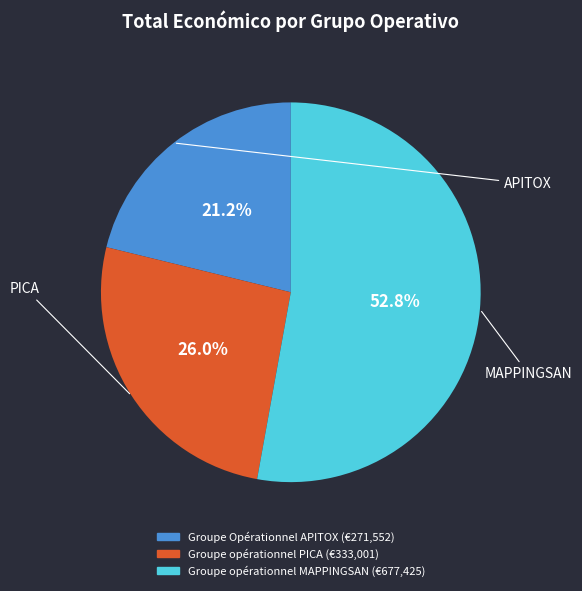

How many segments does this pie chart have?

3